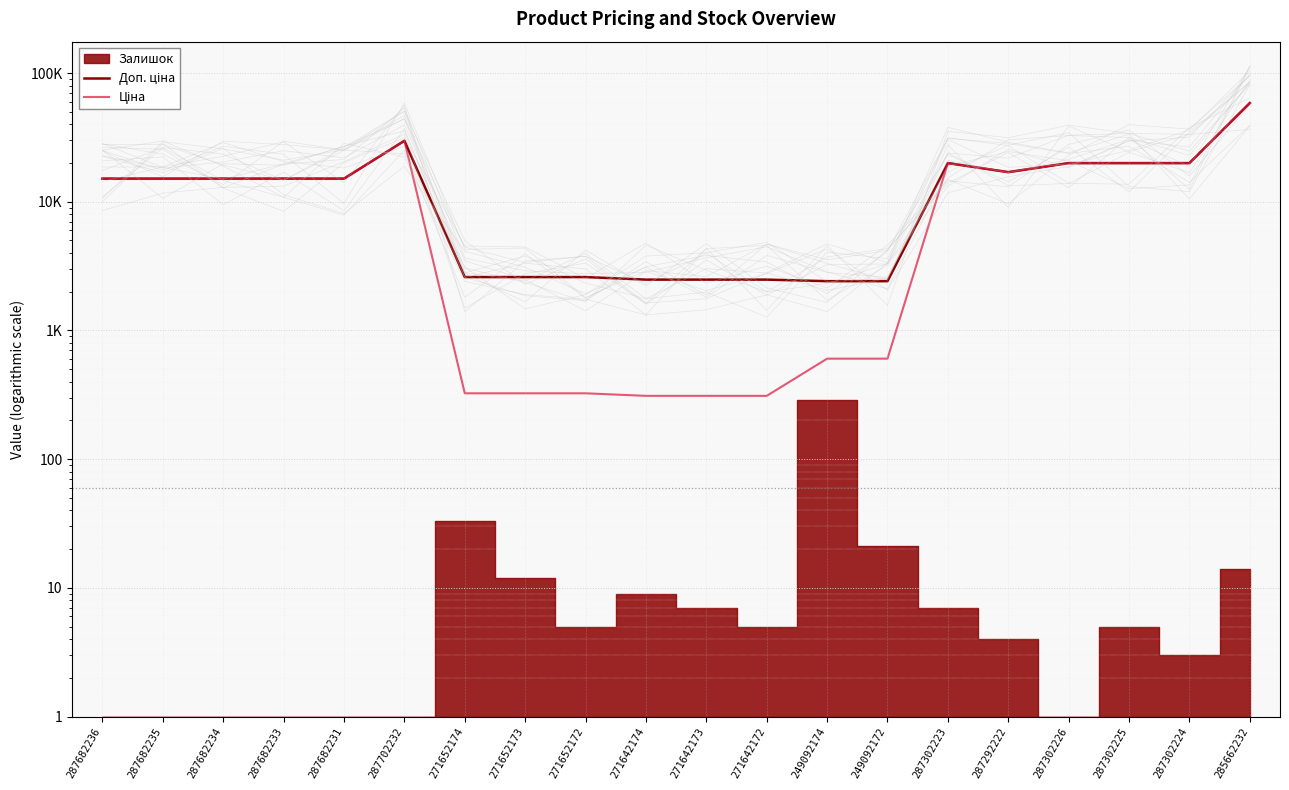

What is the approximate value of Доп. ціна at 271642174?

2482.4